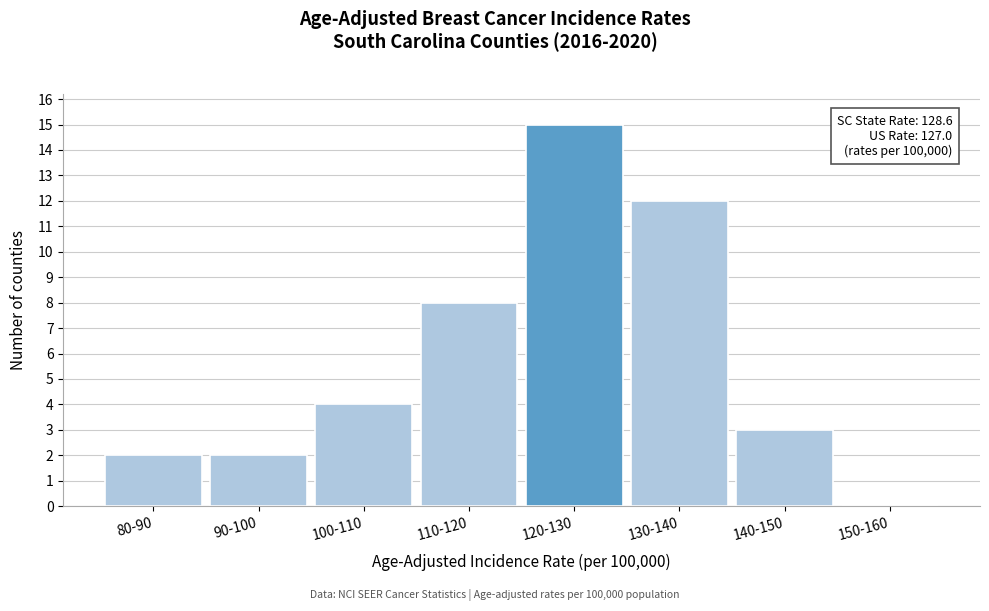

Reading right to left, what are all the values shown in this chart?

150-160=0	140-150=3	130-140=12	120-130=15	110-120=8	100-110=4	90-100=2	80-90=2